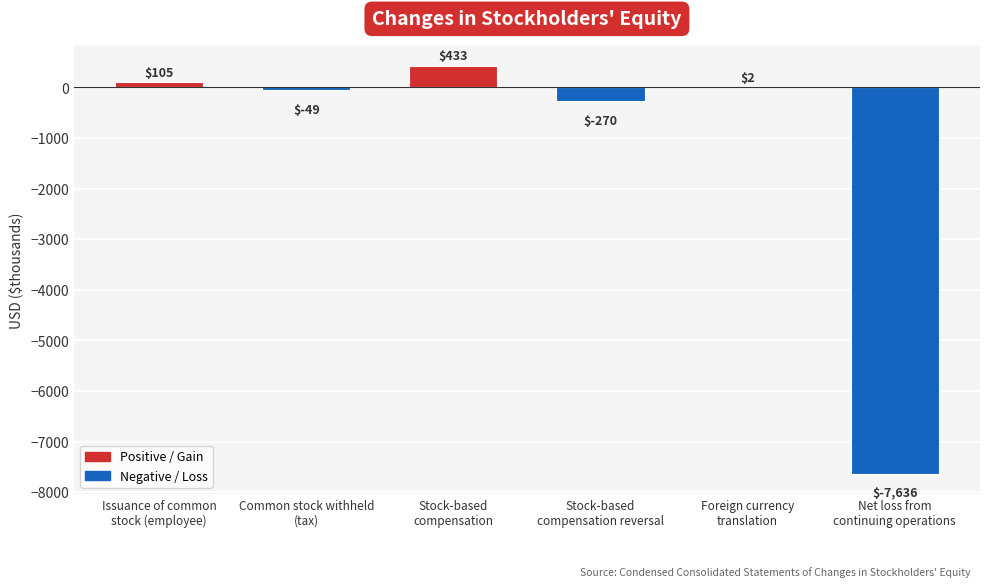

How many series are shown in this chart?

1